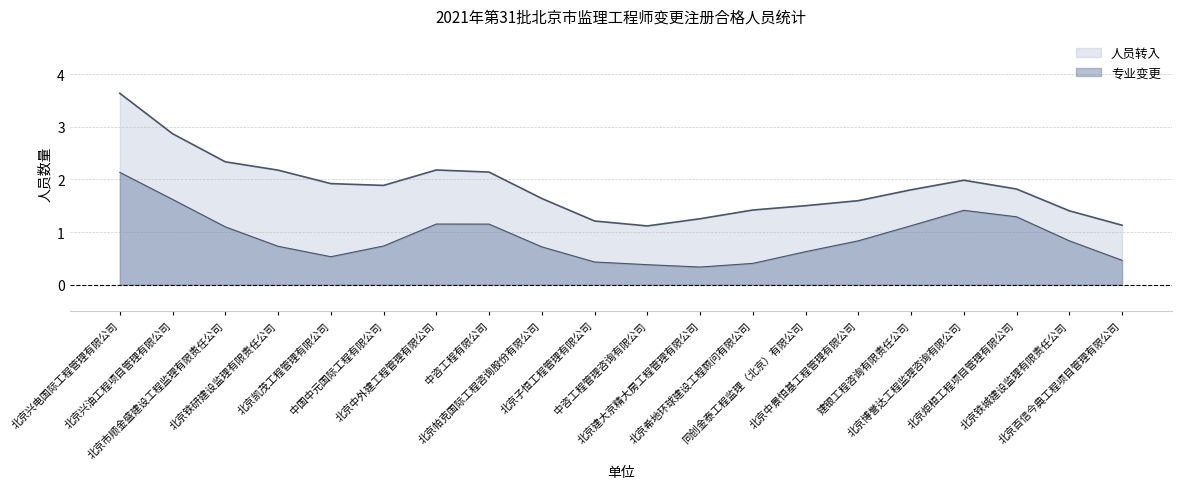

Does the chart display data point markers on the line(s)?

No